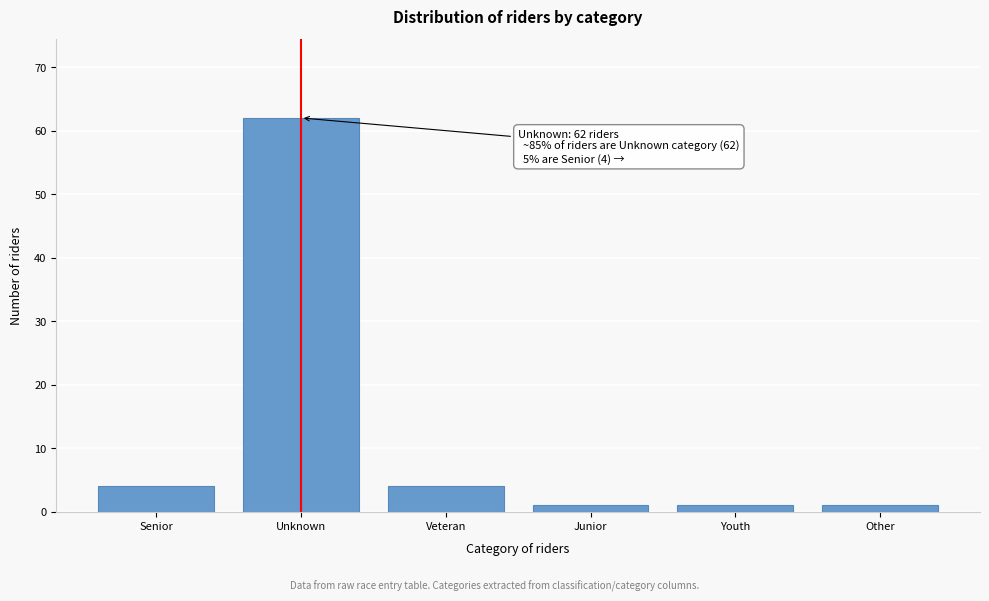

Reading left to right, extract all data points from this chart.

Senior=4	Unknown=62	Veteran=4	Junior=1	Youth=1	Other=1